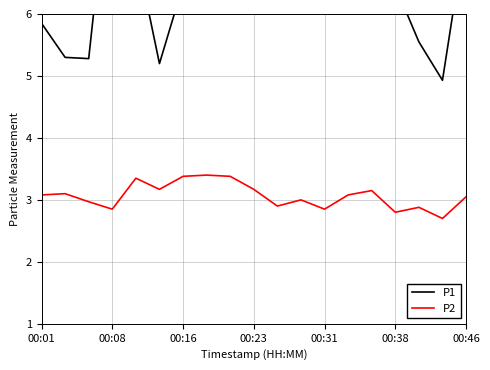

The P2 series shows 1.1 at 00:38. True or false?

False